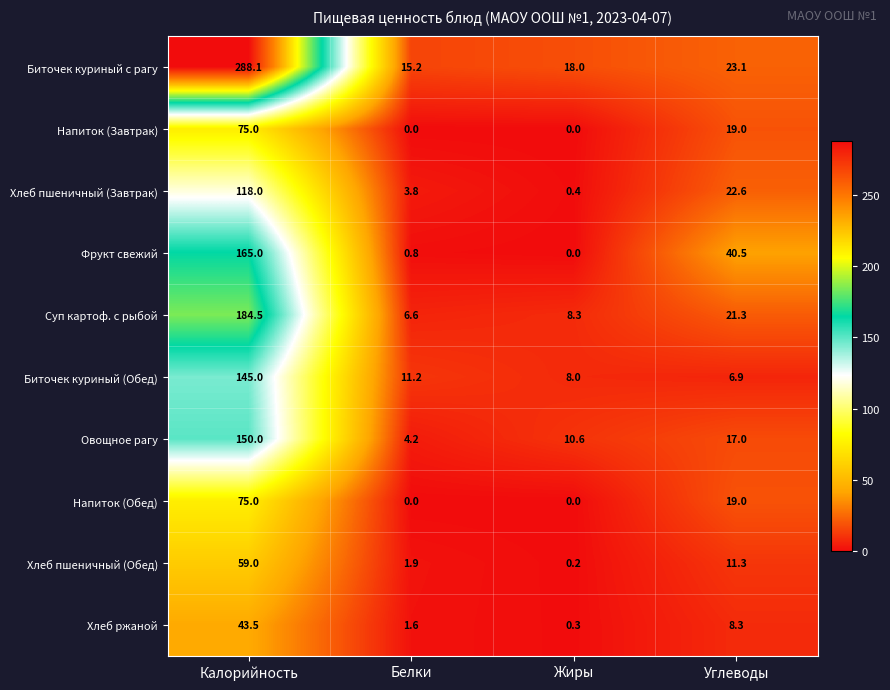

Which series has the widest spread of values?

Биточек куриный с рагу